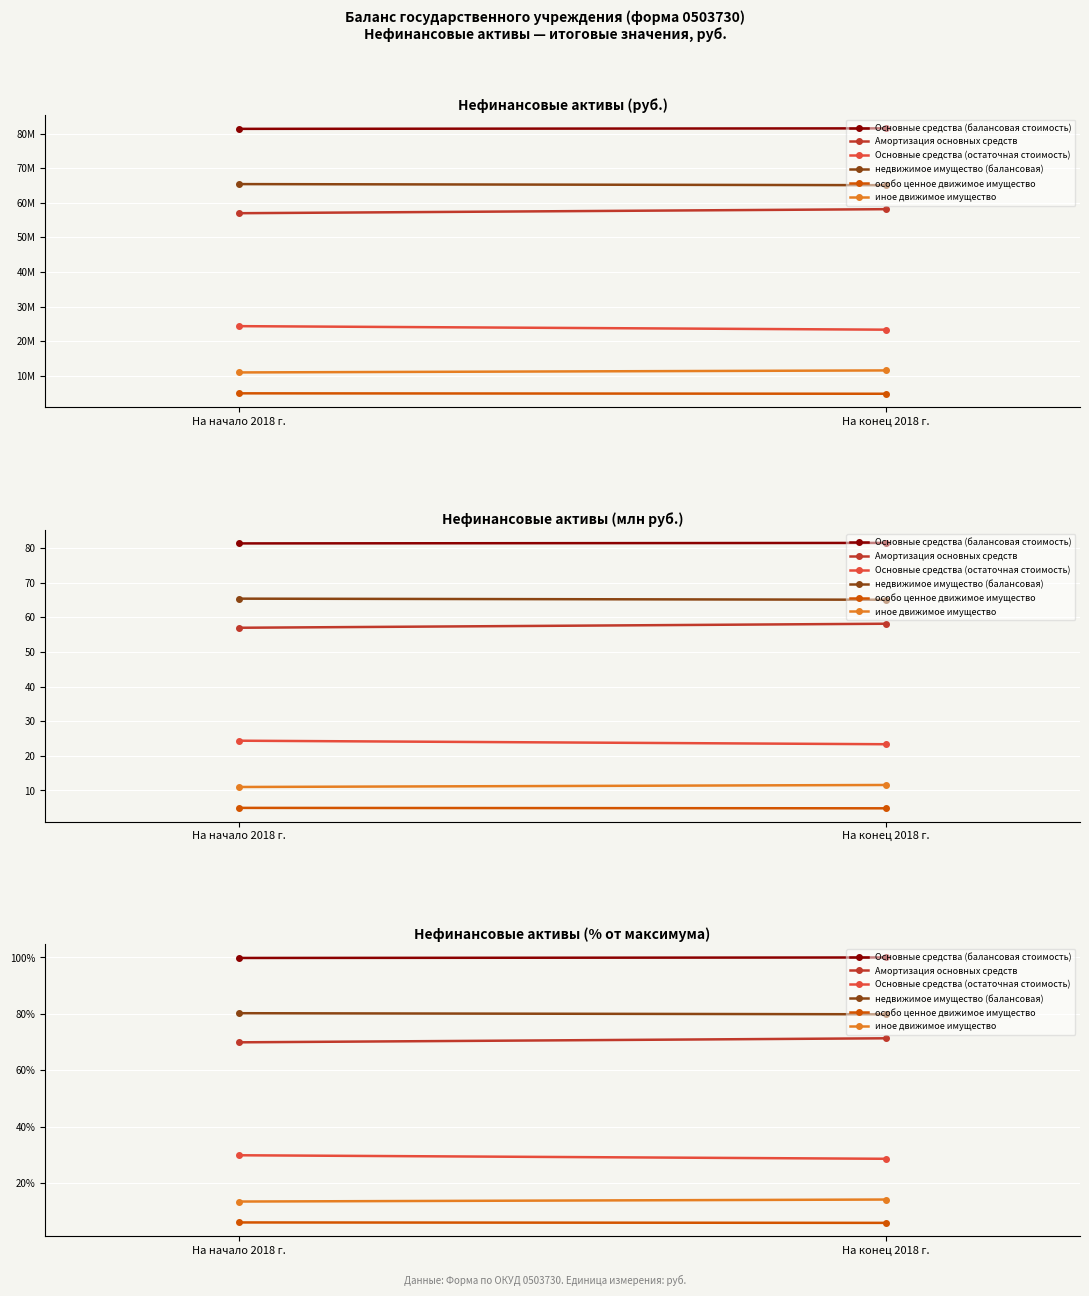

What is the difference between the иное движимое имущество values at На конец 2018 г. and На начало 2018 г.?

0.7